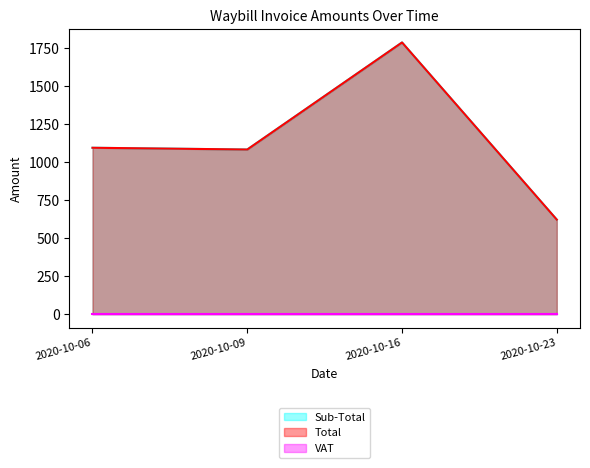

At how many categories does at least one series exceed 895?

3